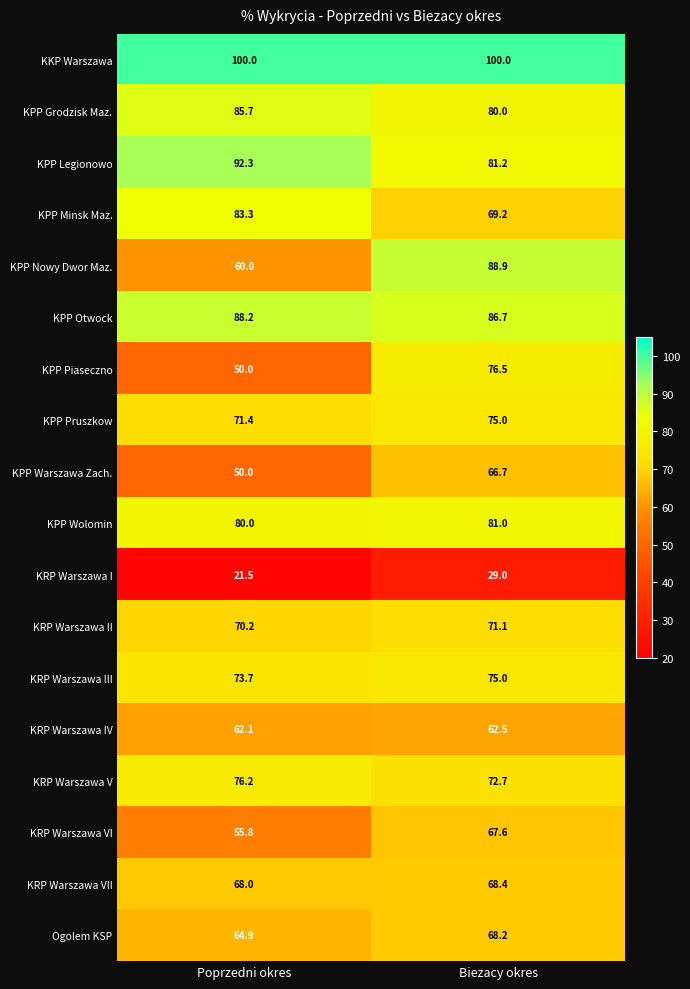

What is the average value of the KRP Warszawa VII series?

68.2